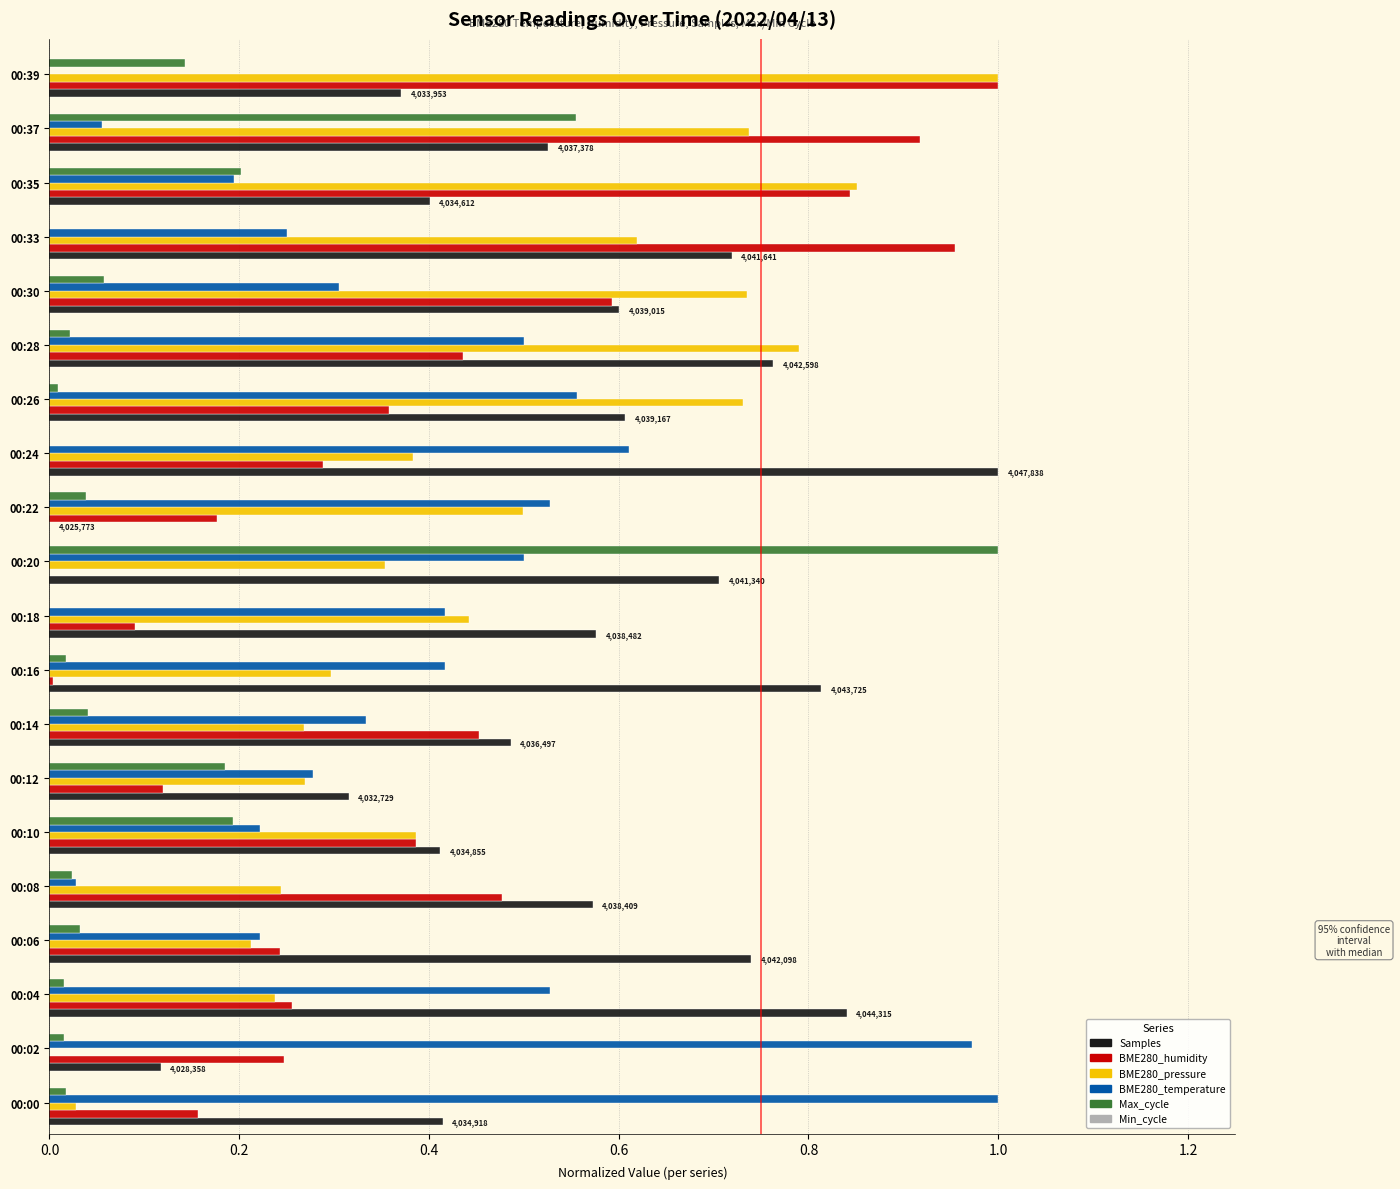

Between 00:14 and 00:20, which series saw the biggest shift?

Max_cycle